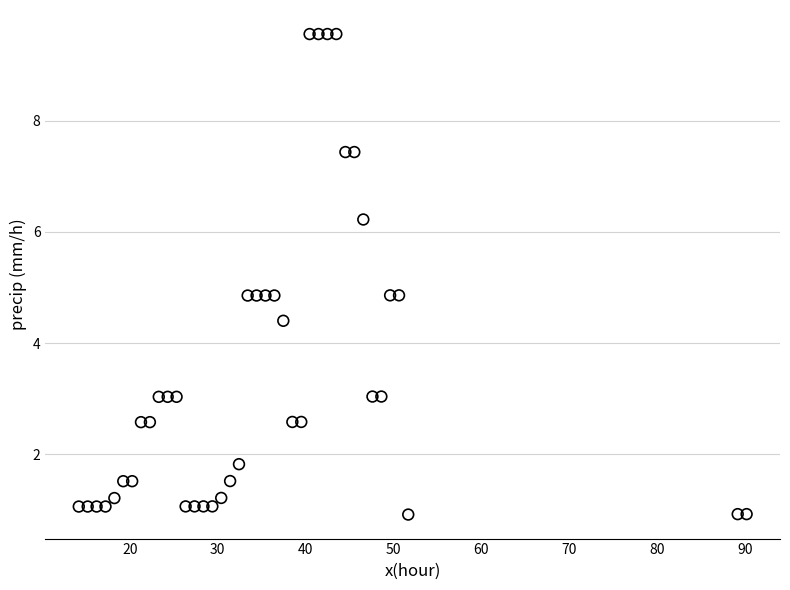

What is the range of X values (max minus min)?

76.0